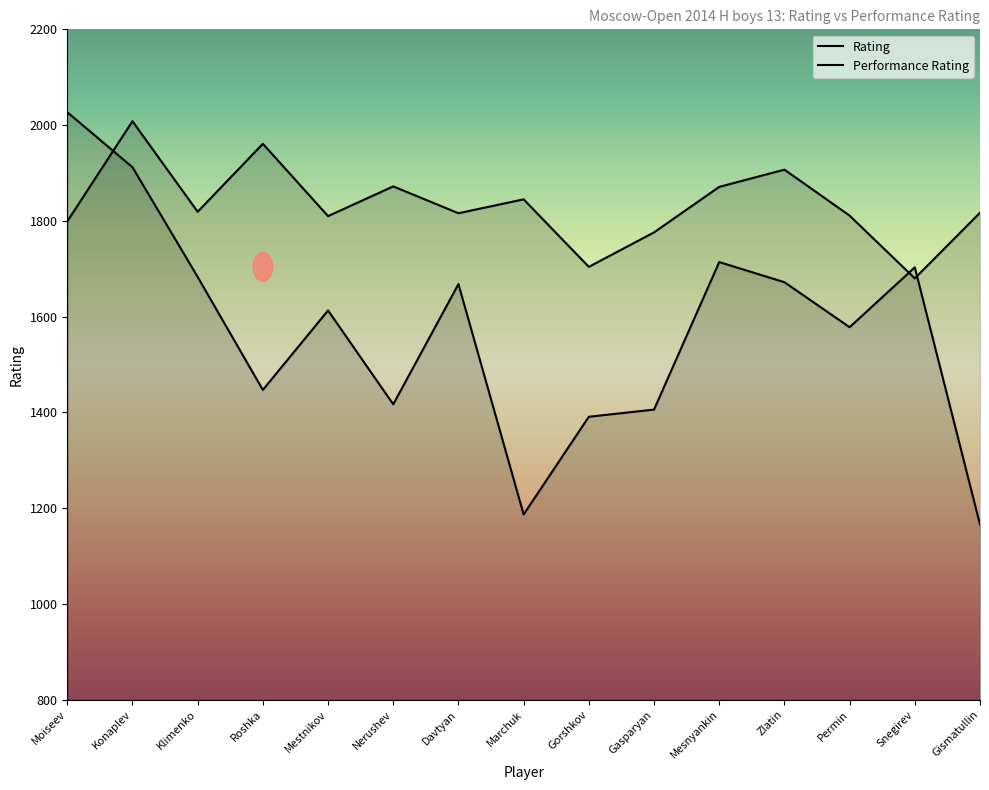

The value of Rating at Snegirev is 1680. True or false?

True